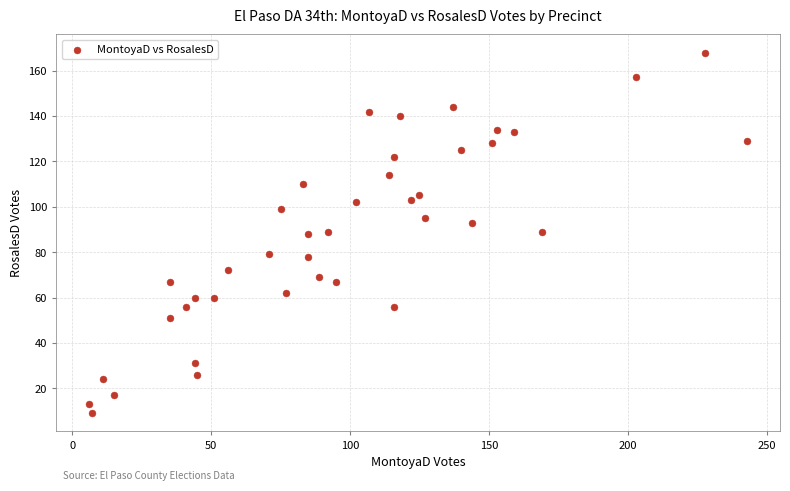

What is the range of X values (max minus min)?

237